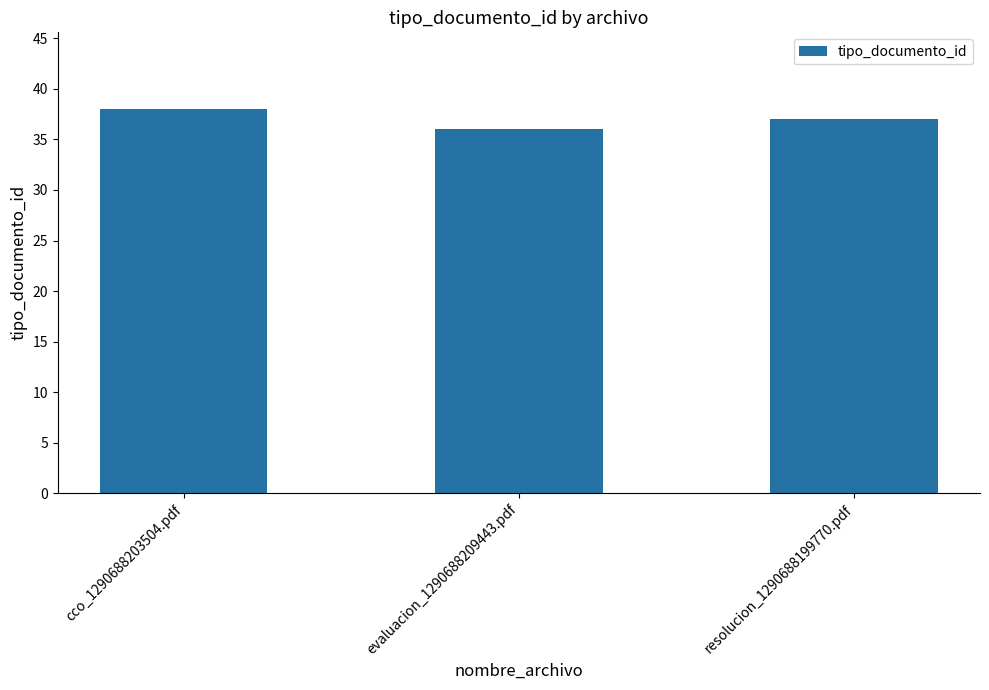

What is the label of the 2nd bar from the right?

evaluacion_1290688209443.pdf